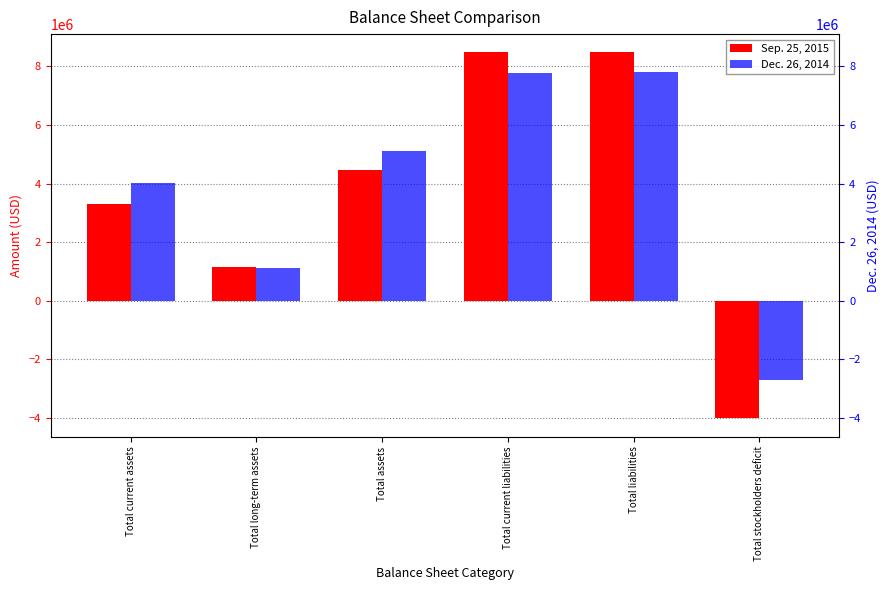

How many values in Dec. 26, 2014 are below zero?

1